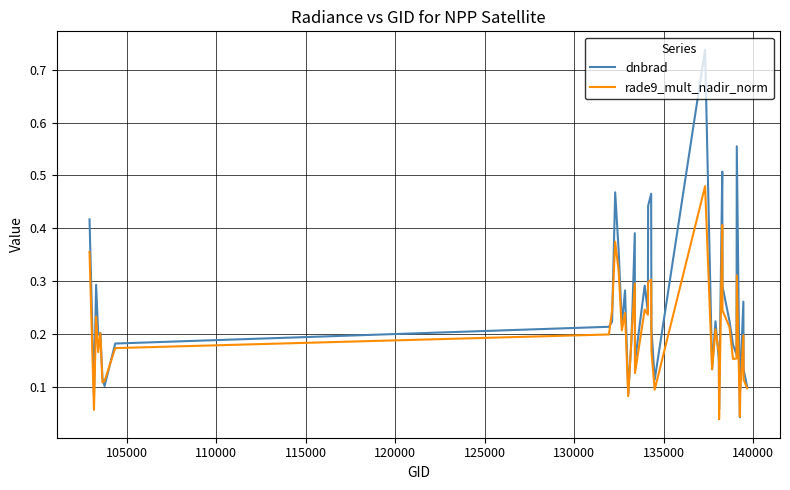

Rank the series by their maximum value, from lowest to highest.

rade9_mult_nadir_norm, dnbrad